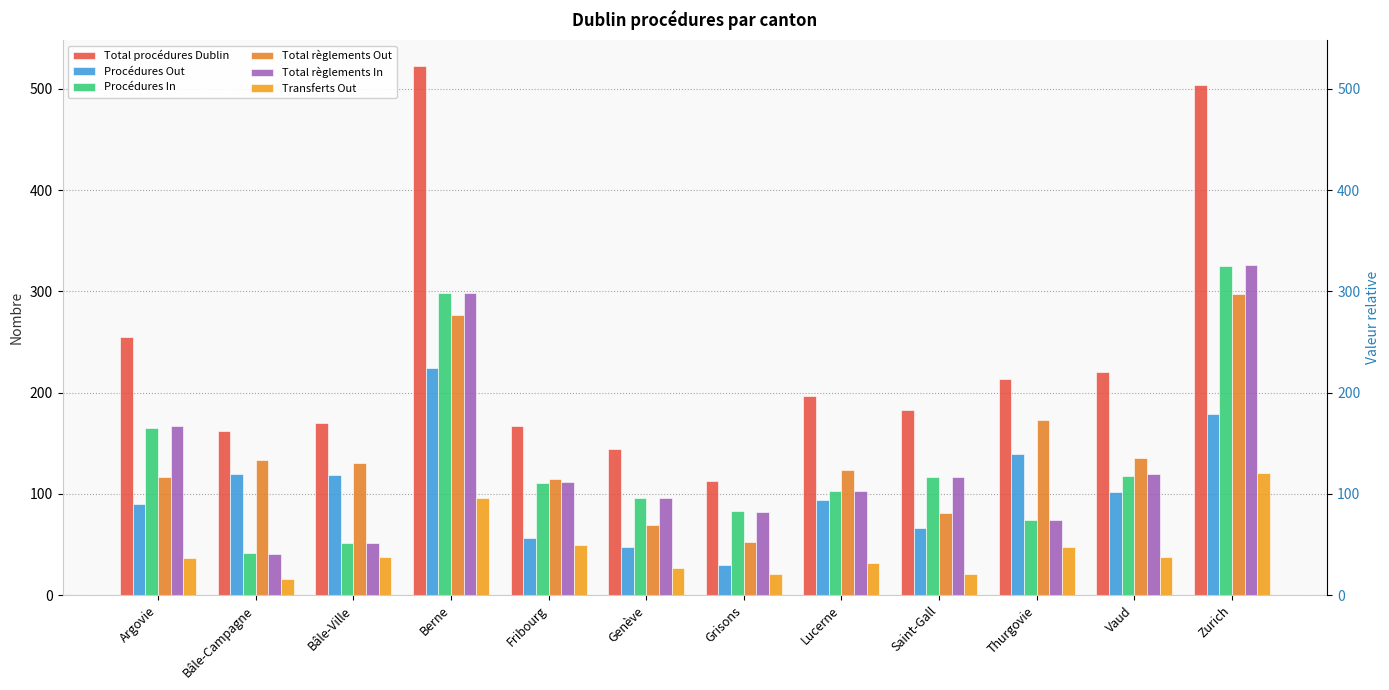

Count the number of data series in this chart.

6